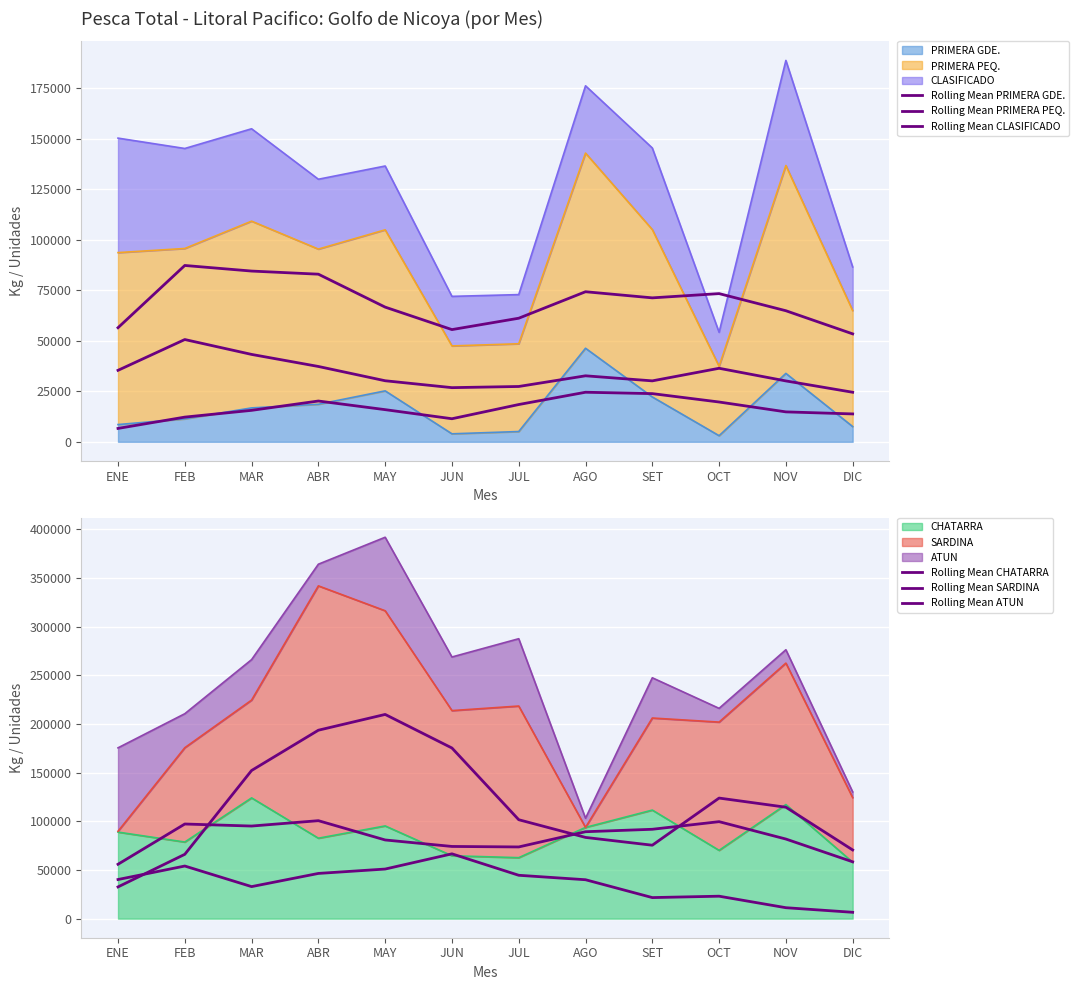

What is the label of the 9th point from the left?

SET